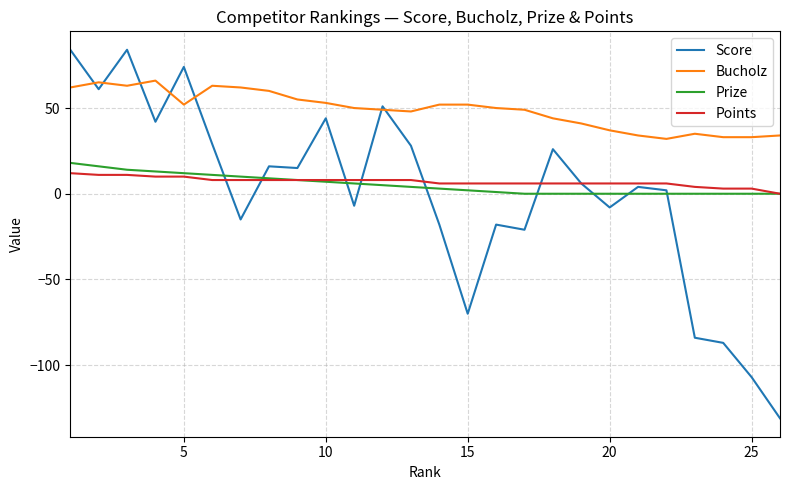

What is the maximum value shown in the chart?

84